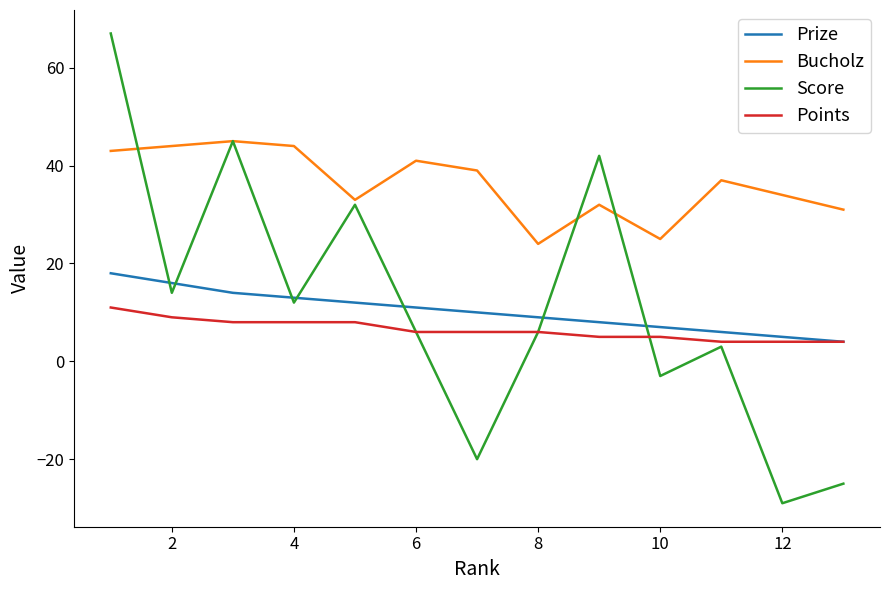

True or false: Prize and Bucholz cross at least once.

False